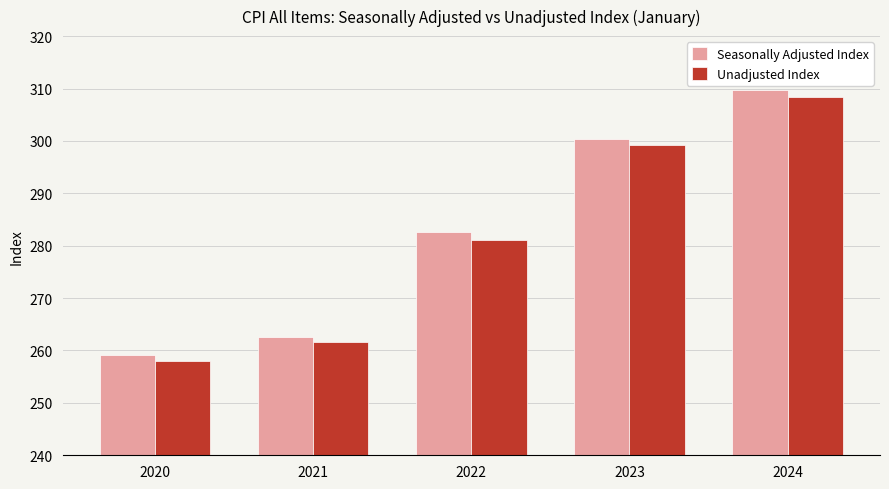

How many groups of bars are there?

5